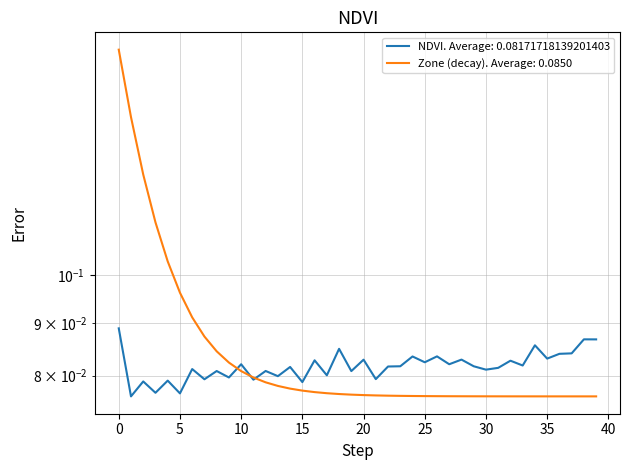

Rank the categories by value from lowest to highest.

1, 5, 3, 15, 2, 4, 11, 7, 21, 9, 13, 17, 19, 8, 12, 30, 6, 31, 14, 22, 29, 23, 33, 10, 27, 25, 32, 16, 20, 28, 35, 24, 26, 36, 37, 18, 34, 39, 38, 0